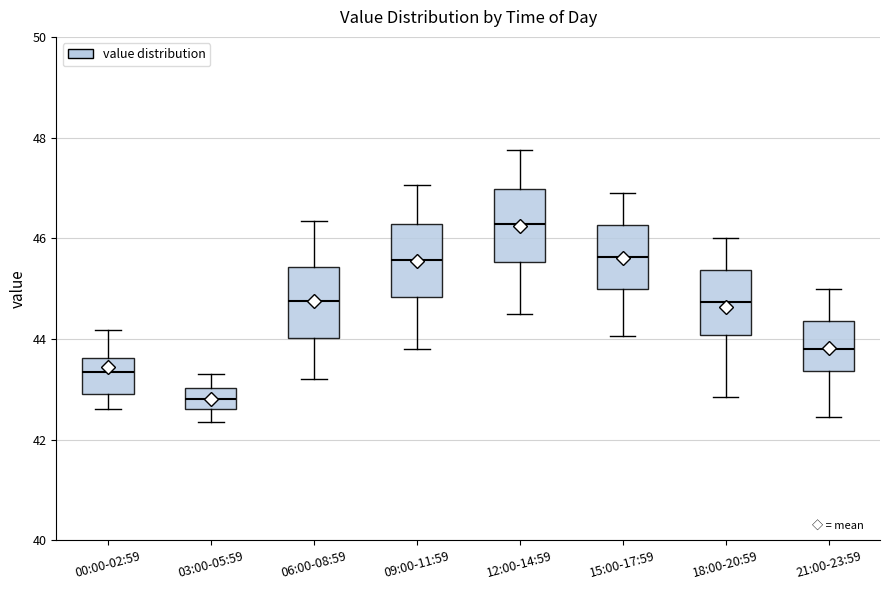

Where does the upper whisker of the box for 15:00-17:59 end on the y-axis? The values are not printed on the chart, so give them approximately, as read against the axis.

47.0